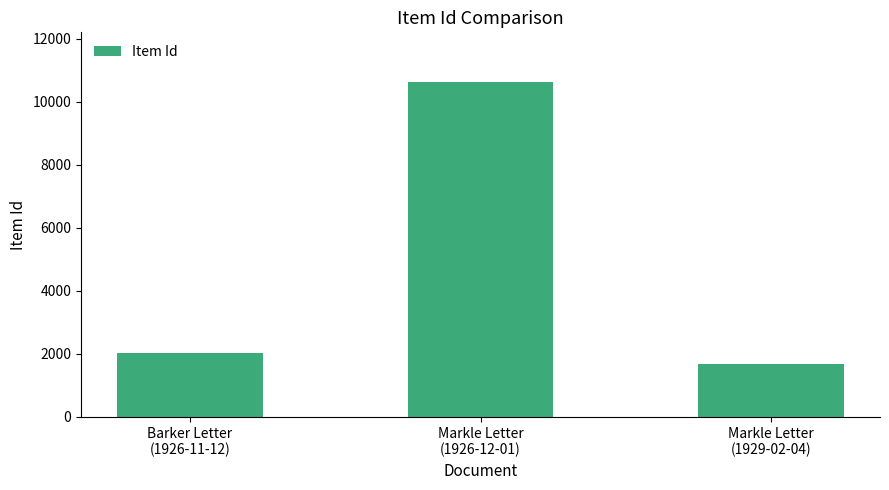

What is the ratio of the value at Markle Letter
(1929-02-04) to the value at Markle Letter
(1926-12-01)?

0.2